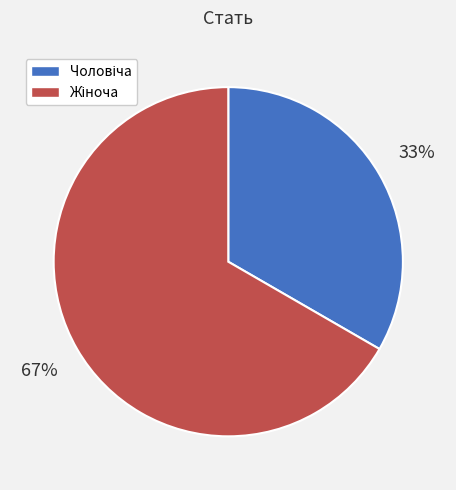

Count the number of slices in the pie.

2